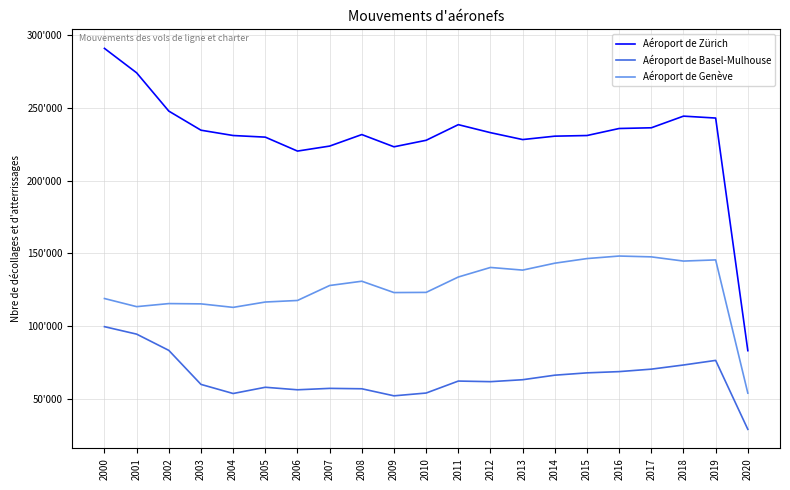

Between 2014 and 2019, which series saw the biggest shift?

Aéroport de Zürich